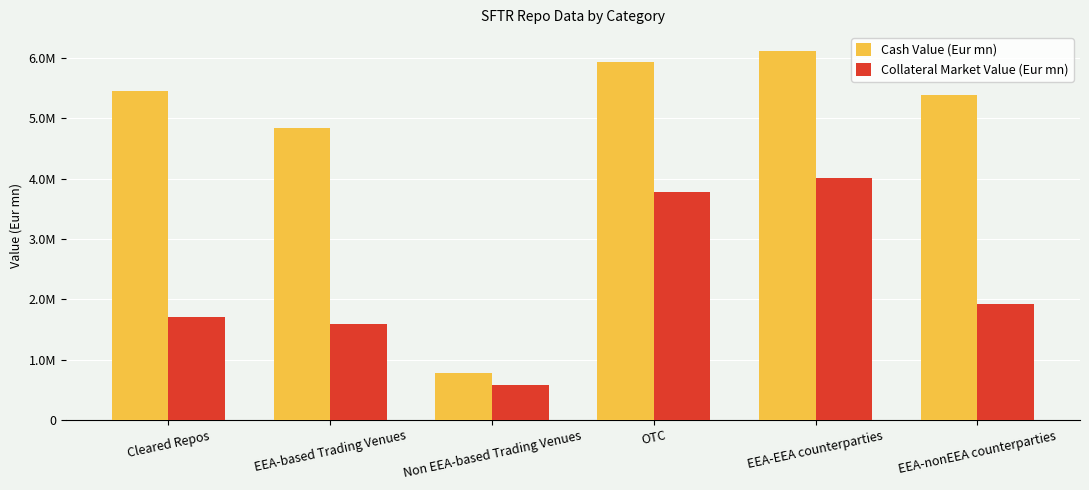

What are all the series names shown in the legend?

Cash Value (Eur mn), Collateral Market Value (Eur mn)